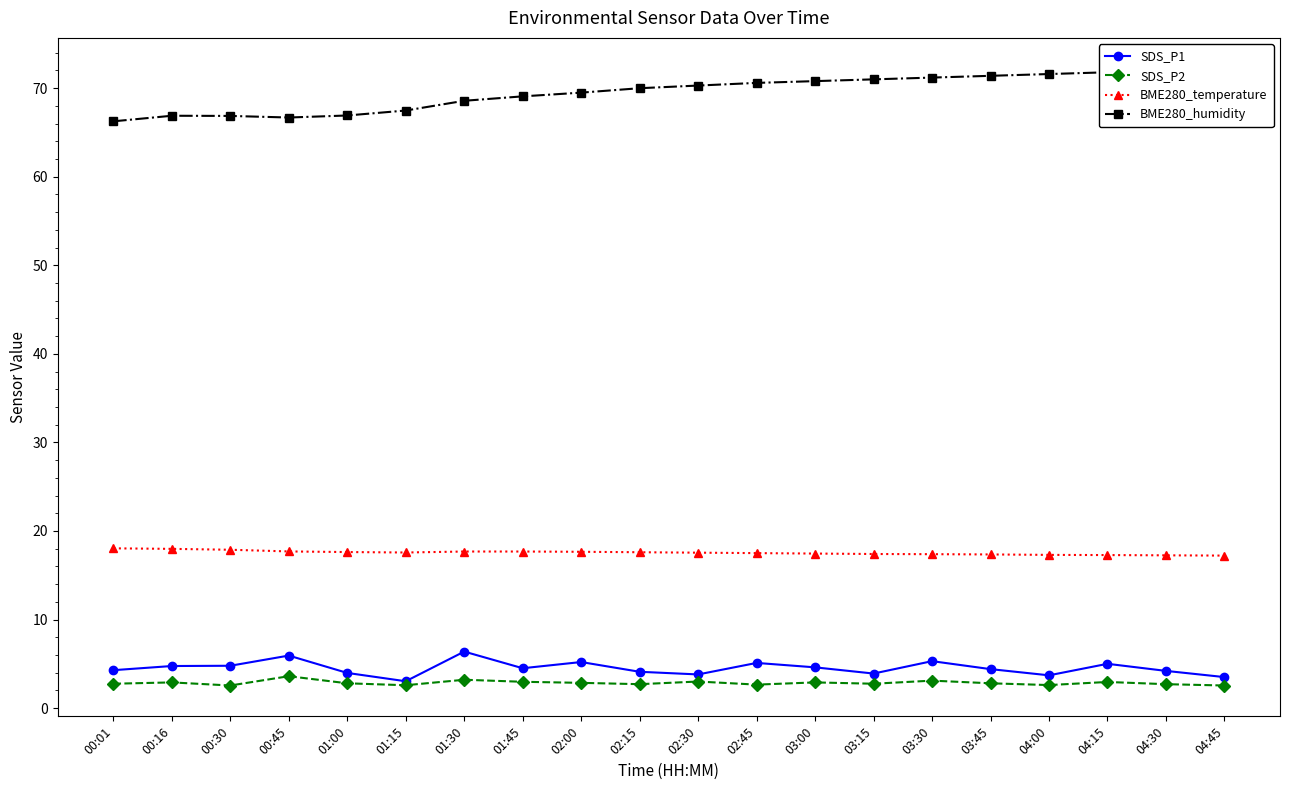

What is the maximum value shown in the chart?

72.2